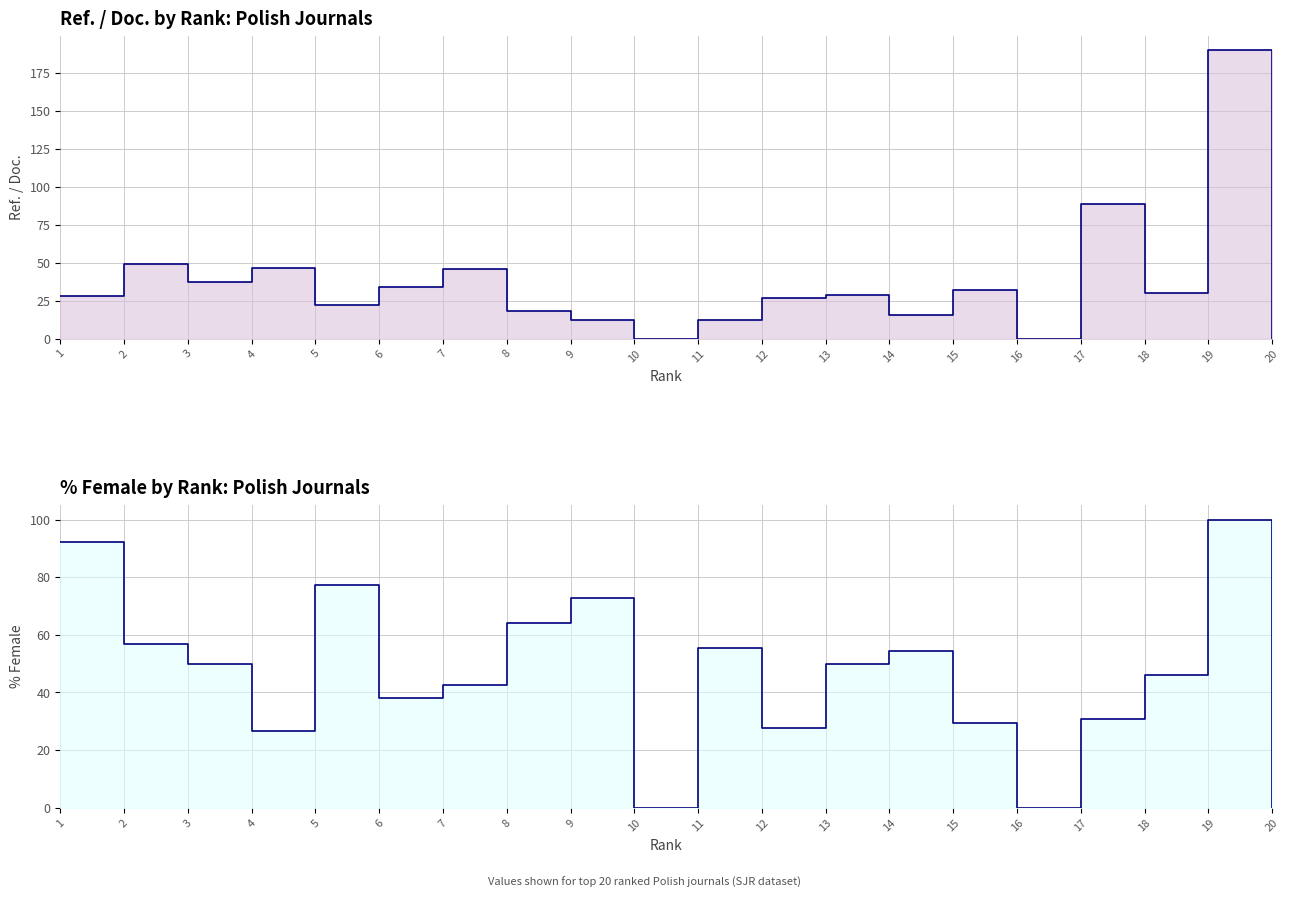

At which category is the sum across all series the highest?

19